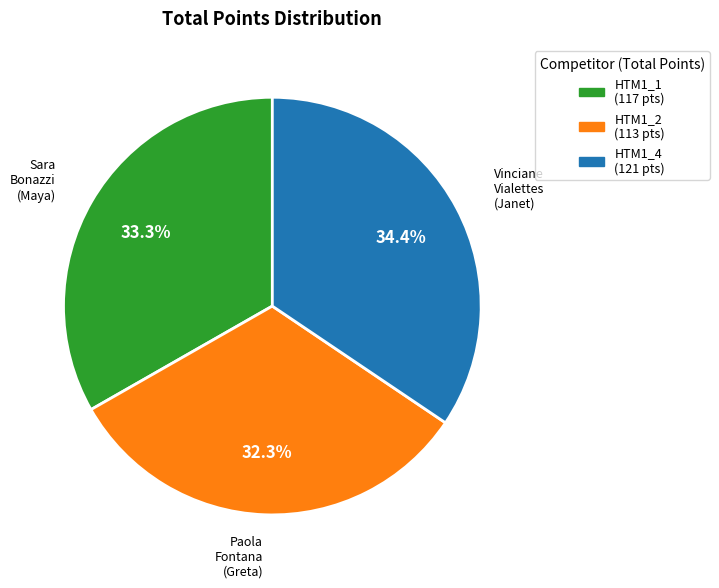

Which has a higher value, HTM1_1 or HTM1_4?

HTM1_4